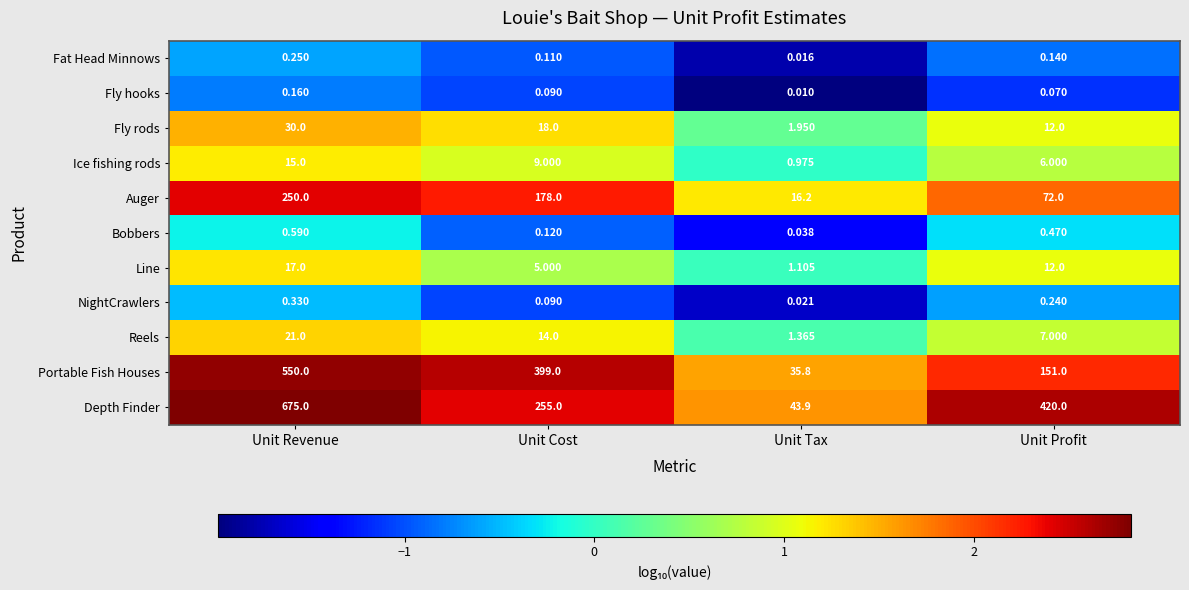

List the series in order of their peak value, lowest first.

Fly hooks, Fat Head Minnows, NightCrawlers, Bobbers, Ice fishing rods, Line, Reels, Fly rods, Auger, Portable Fish Houses, Depth Finder